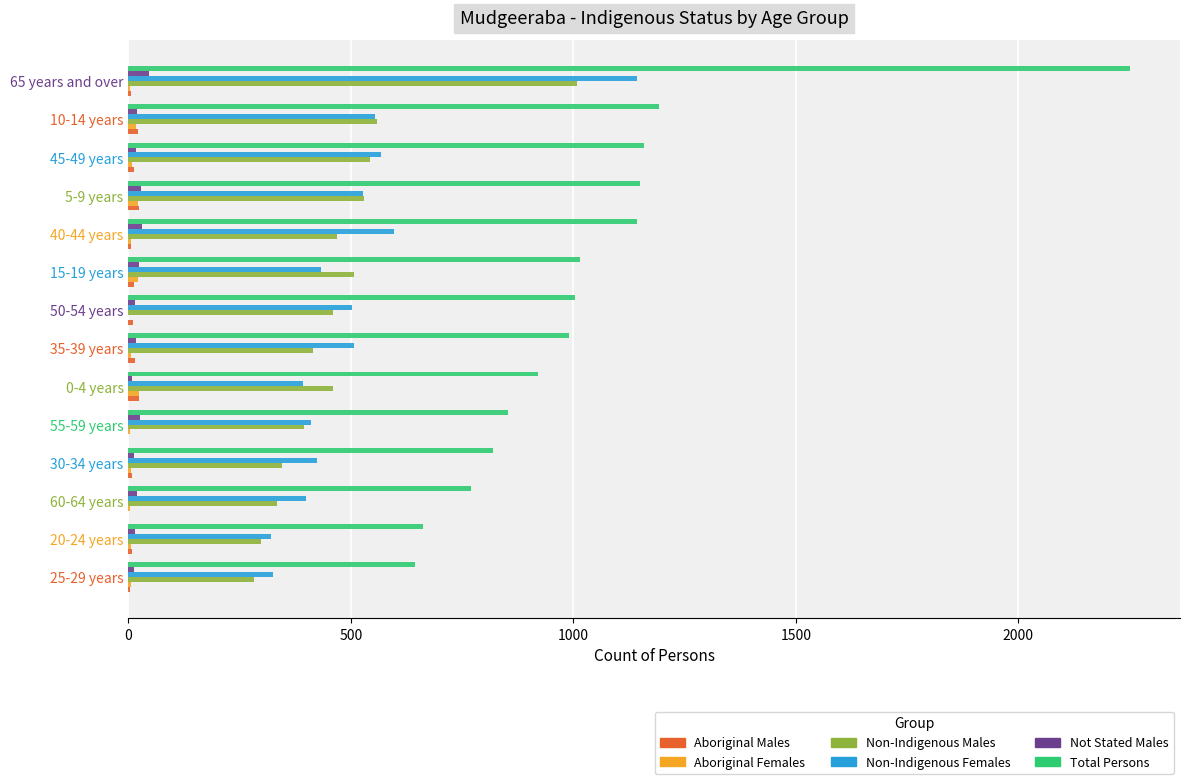

What is the sum of all Total Persons values?

14575